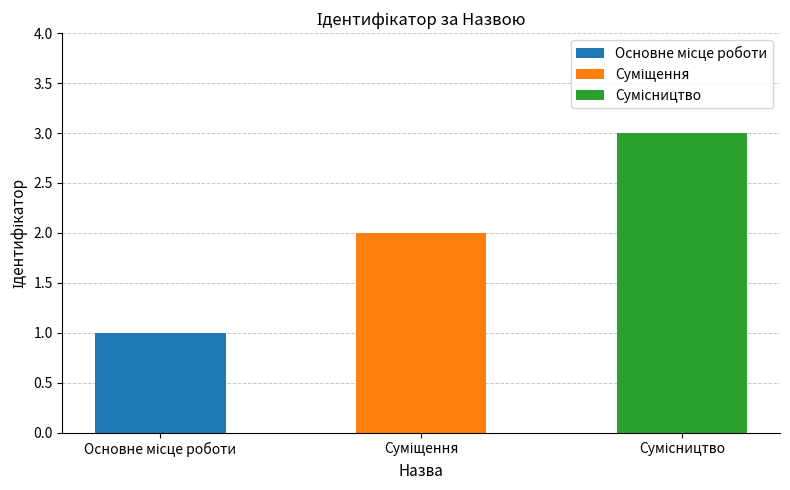

How many series are shown in this chart?

1